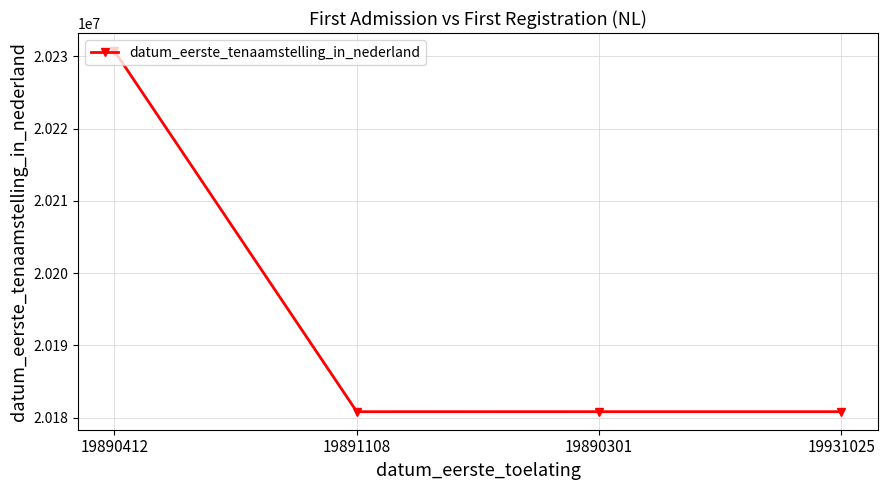

What is the minimum value shown in the chart?

20180823